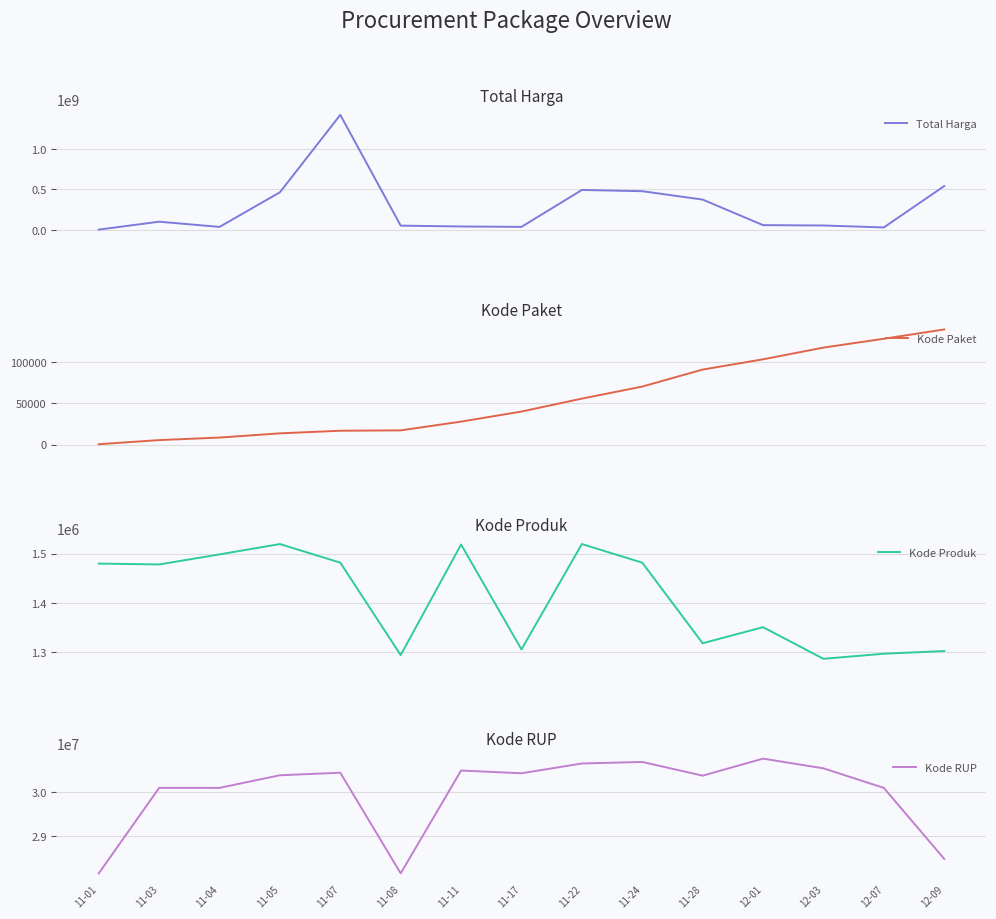

How many lines are shown in the chart?

4